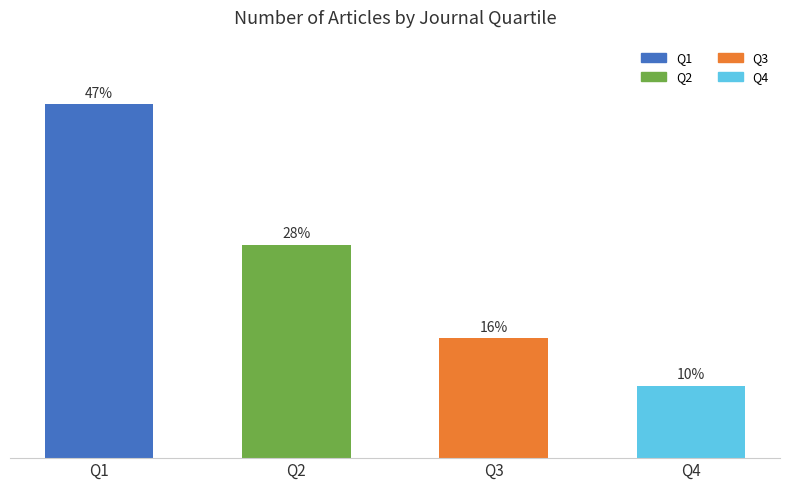

Which has a higher value, Q3 or Q4?

Q3